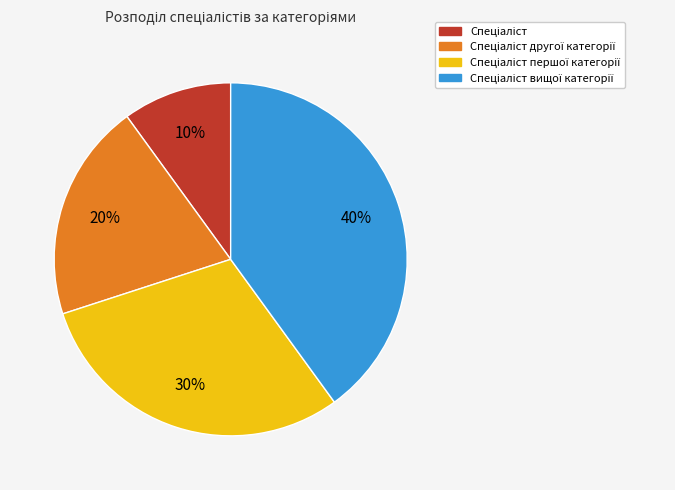

To the nearest percent, what is the difference between the largest and smallest slice percentages?

30%